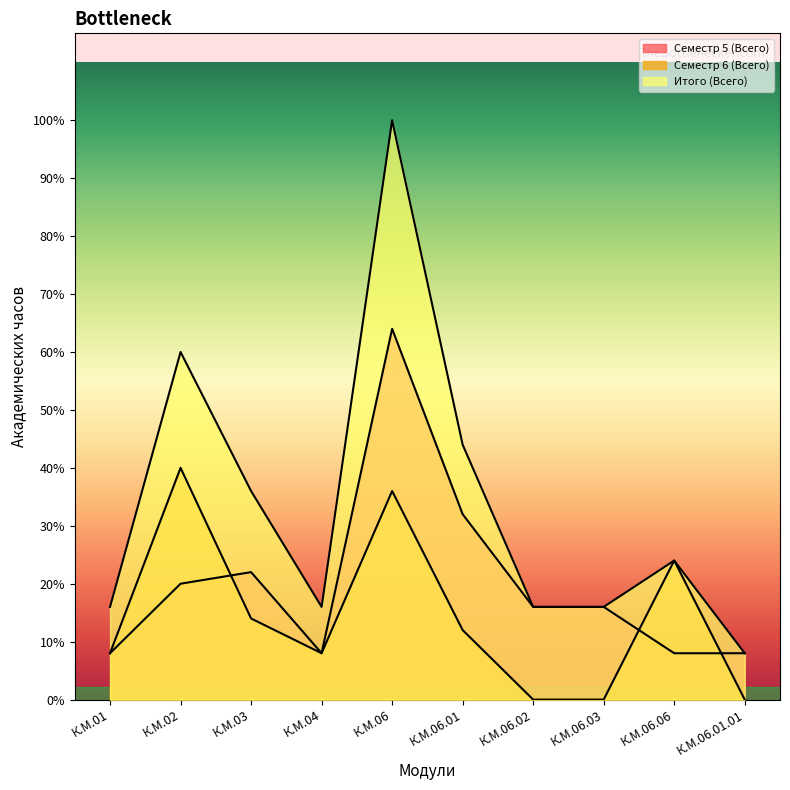

At which label does Семестр 6 (Всего) first exceed 108?

К.М.02